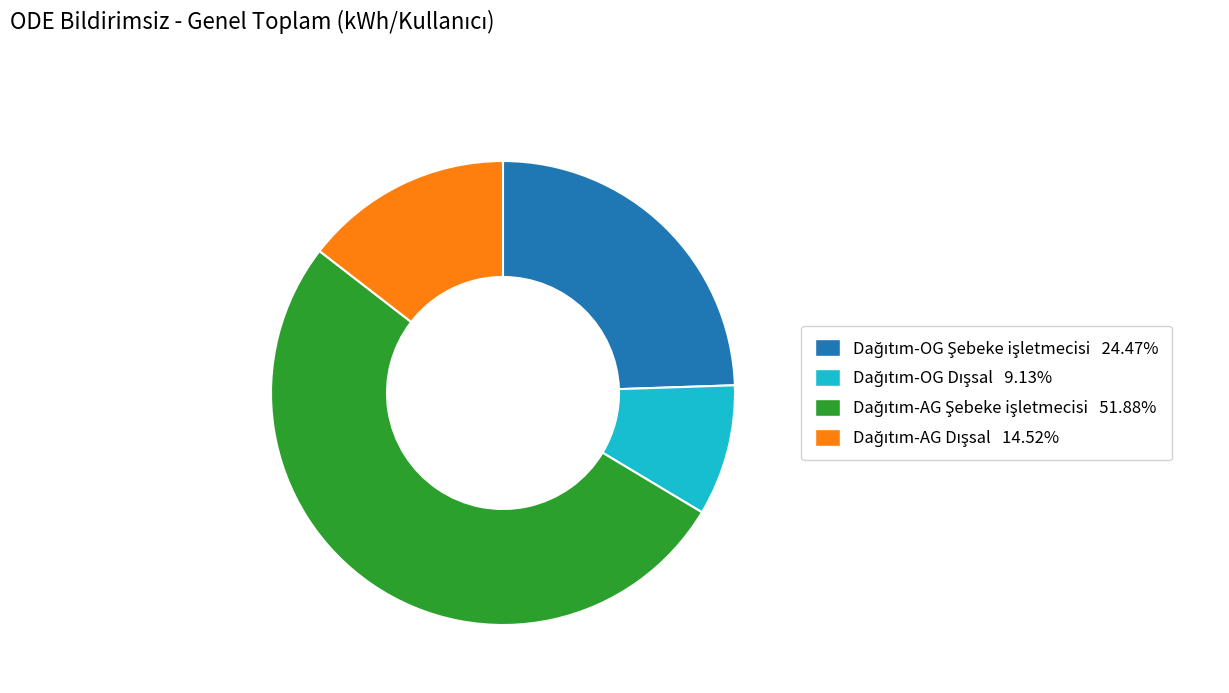

Is there any slice that represents more than half of the pie?

Yes